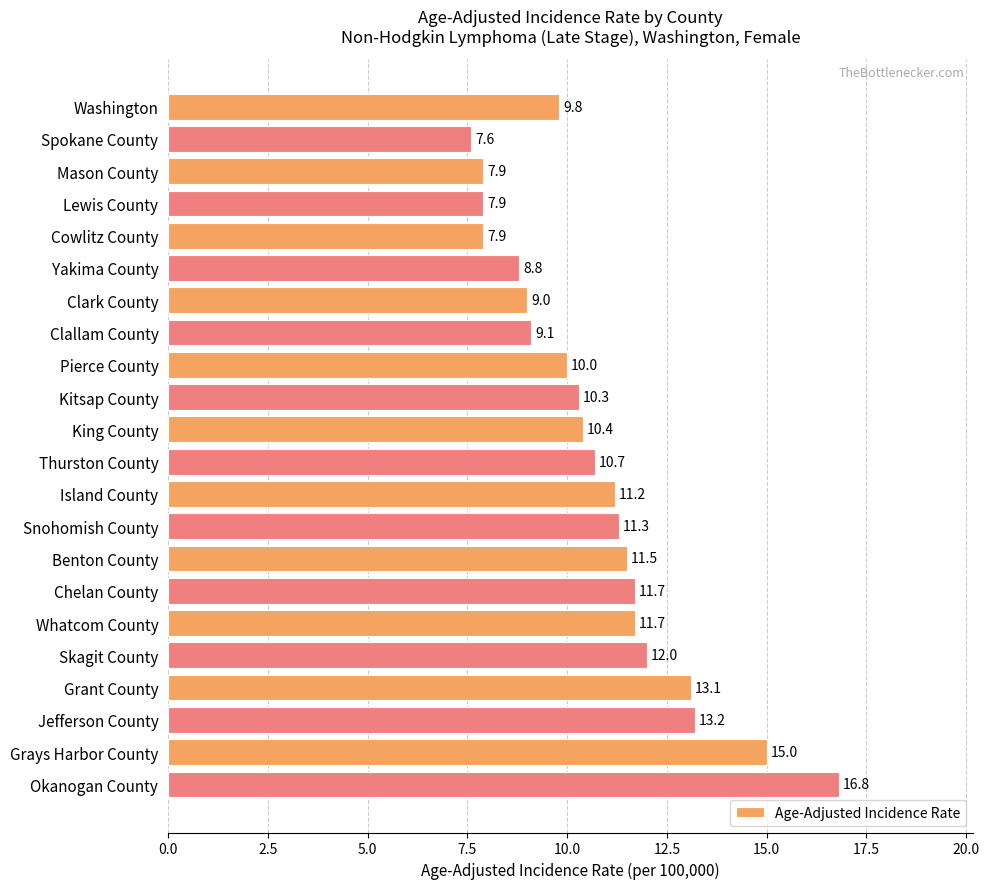

The chart shows a value of 16.0 at Washington. True or false?

False